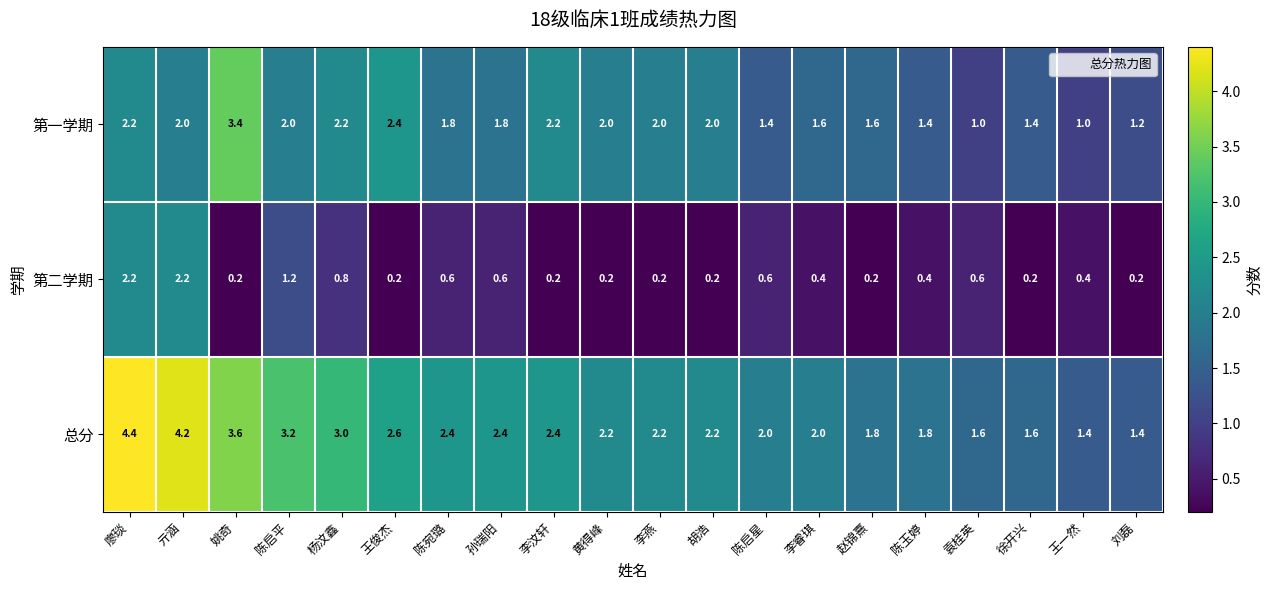

What is the difference between the highest and lowest values at 陈宛璐?

1.8